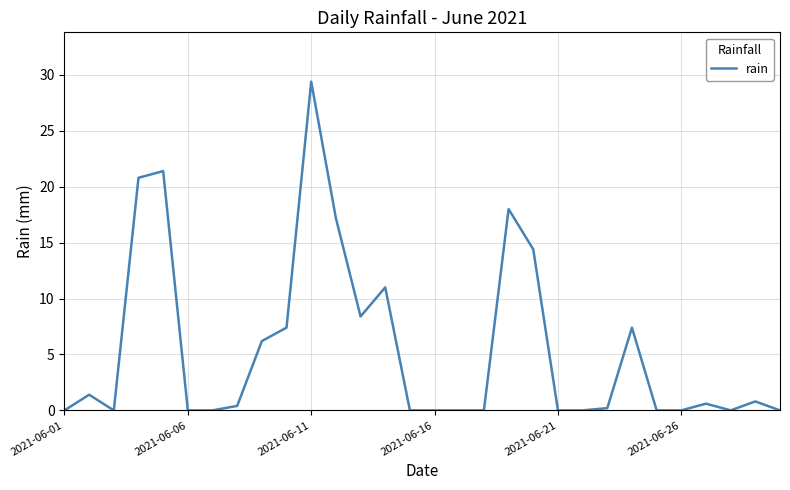

What is the difference between the maximum and minimum values?

29.4